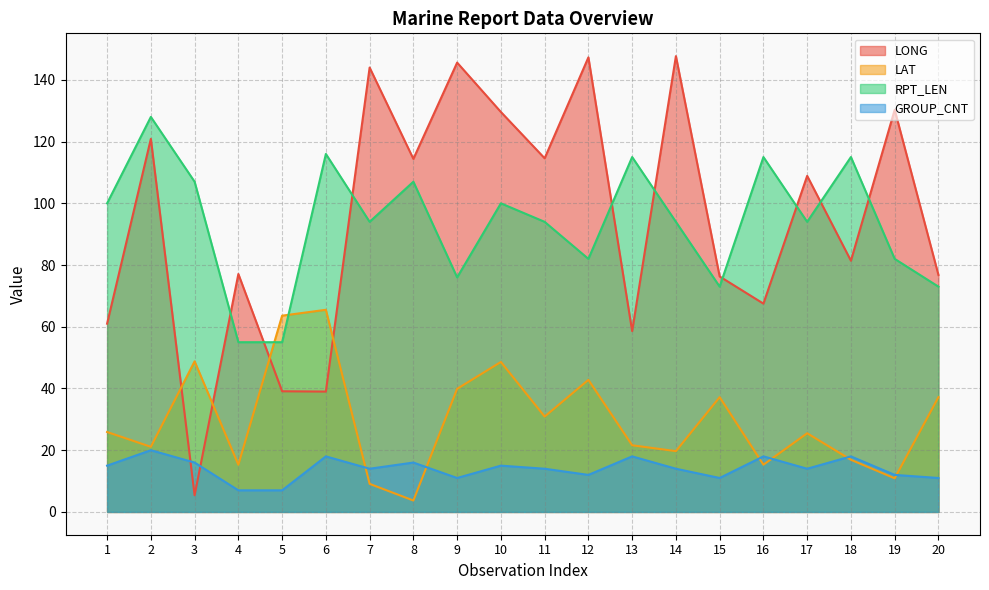

Is it true that LONG equals 58.6 at 13?

True